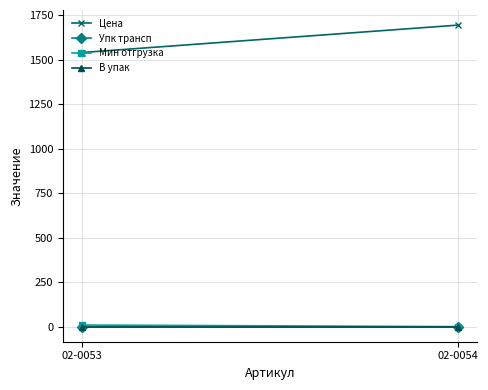

What is the maximum value for Мин отгрузка?

10.0